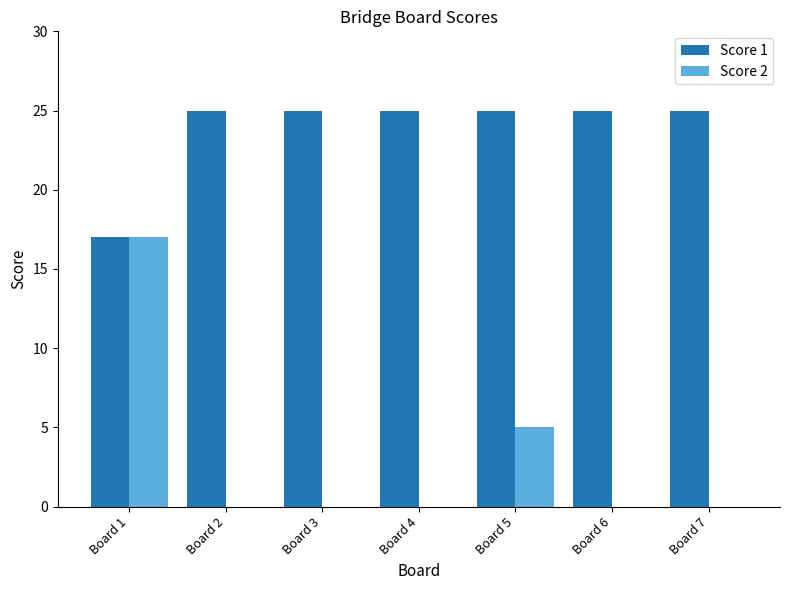

Count the number of categories in the chart.

7